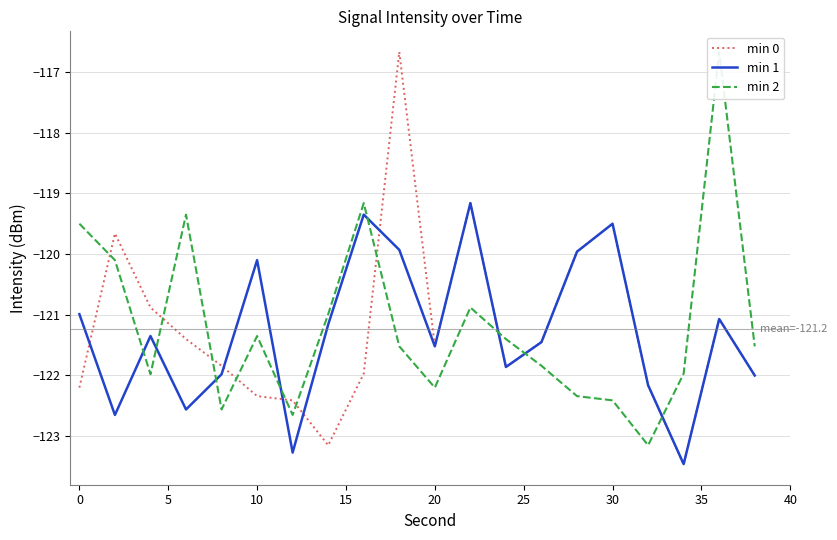

The value of min 2 at 11 is -120.9. True or false?

True